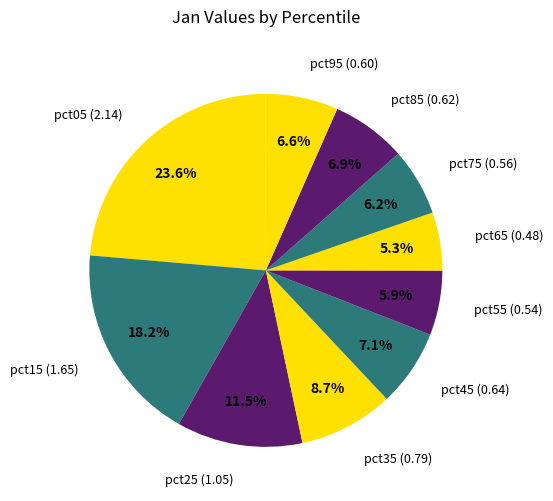

How many slices are in this pie chart?

10